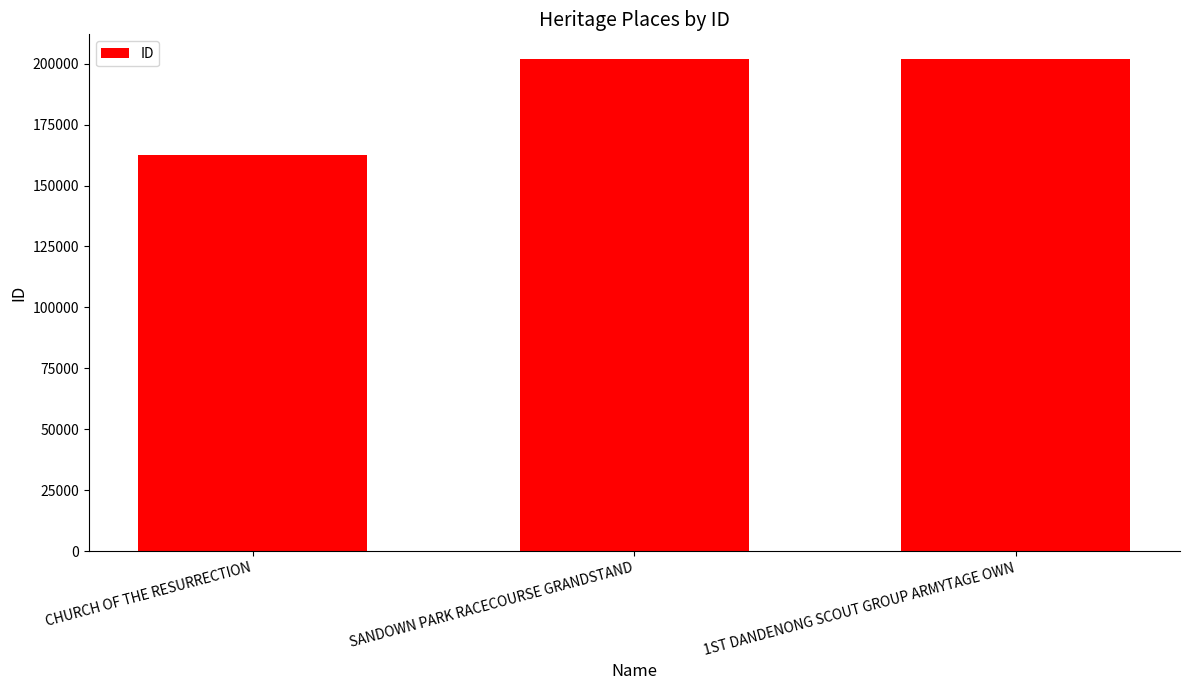

What is the minimum value shown in the chart?

162358